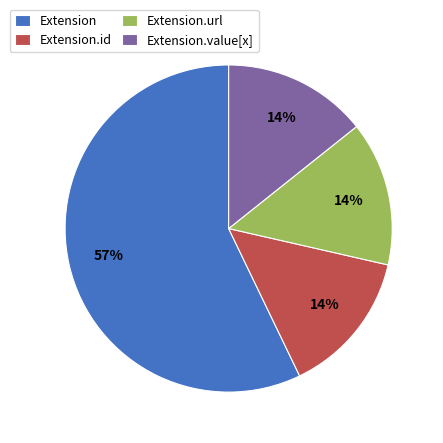

Is the sum of Extension.id and Extension.value[x] greater than half?

No